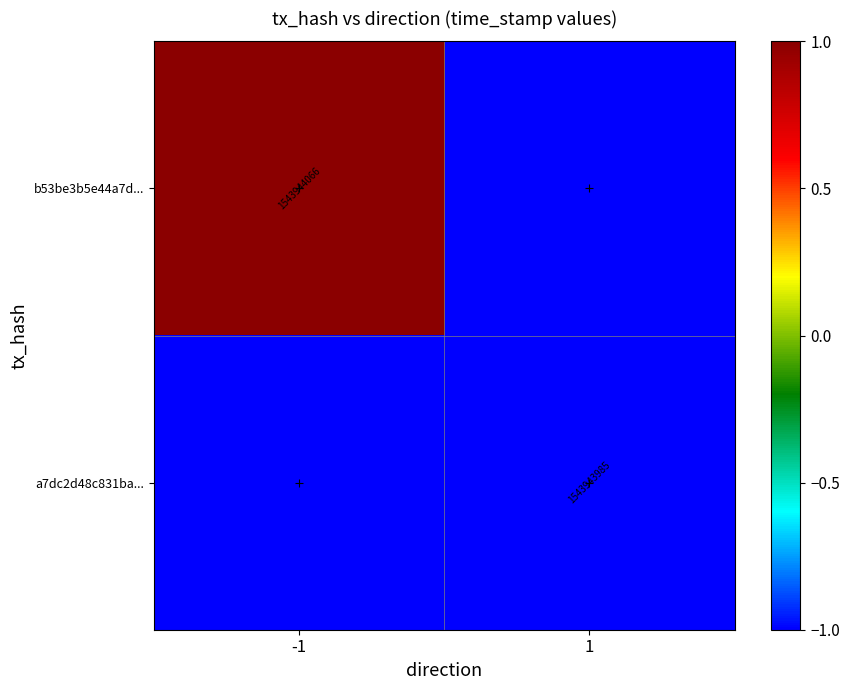

True or false: b53be3b5e44a7d... has a value of 2299723736 at -1.

False